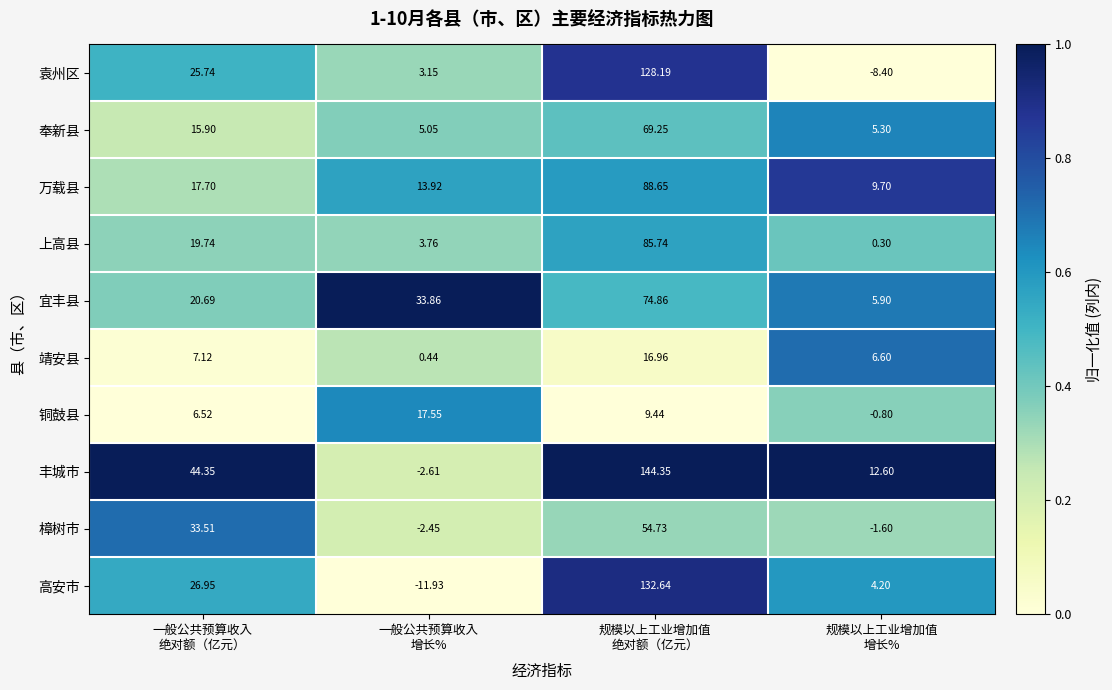

List the series in order of their peak value, lowest first.

靖安县, 铜鼓县, 樟树市, 奉新县, 宜丰县, 上高县, 万载县, 袁州区, 高安市, 丰城市